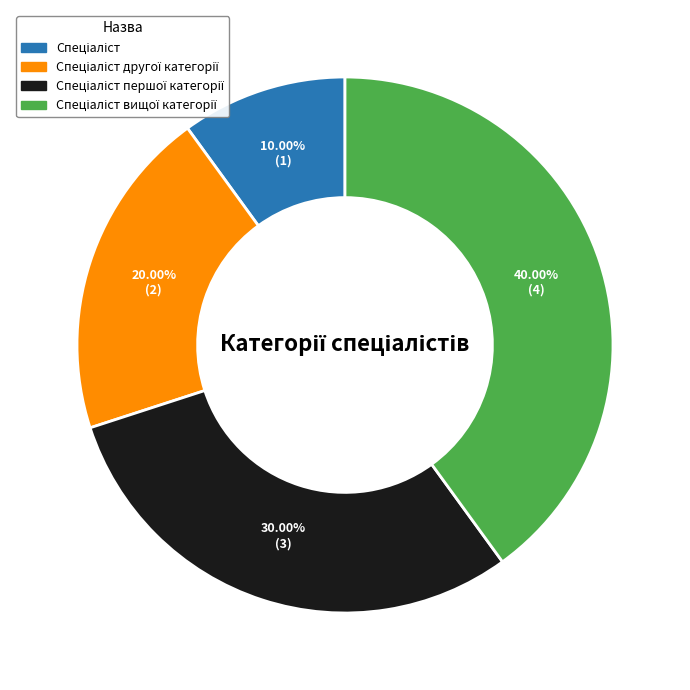

Does any single category account for the majority?

No